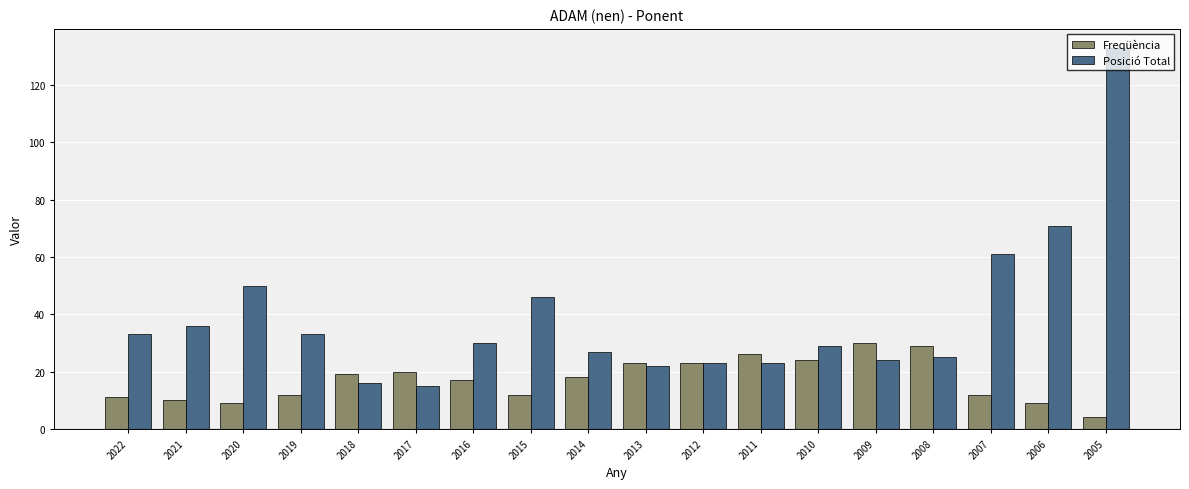

How many bars are there in each group?

2